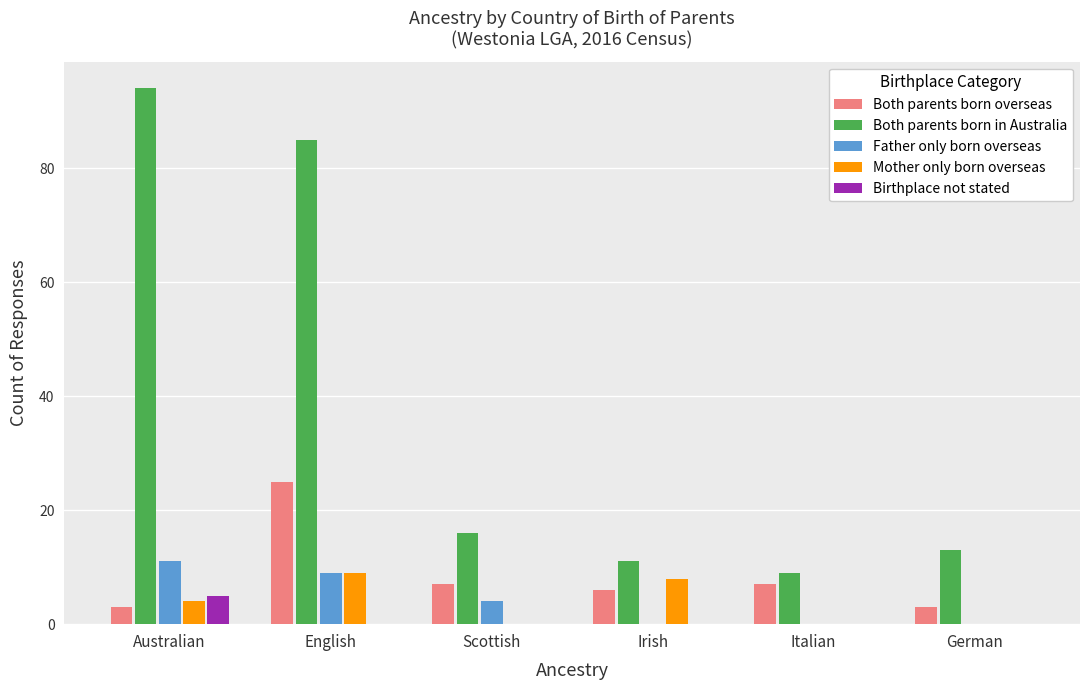

What are all the series names shown in the legend?

Both parents born overseas, Both parents born in Australia, Father only born overseas, Mother only born overseas, Birthplace not stated